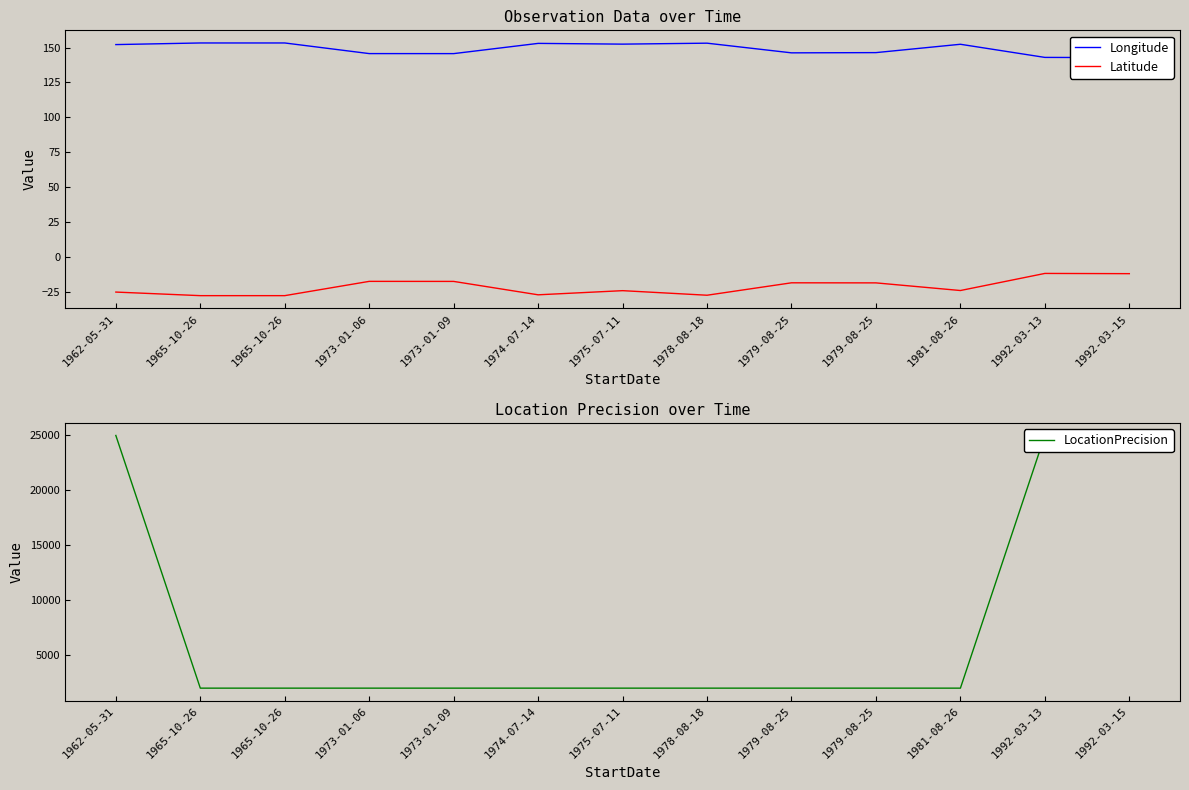

What is the label of the 6th point from the right?

1978-08-18